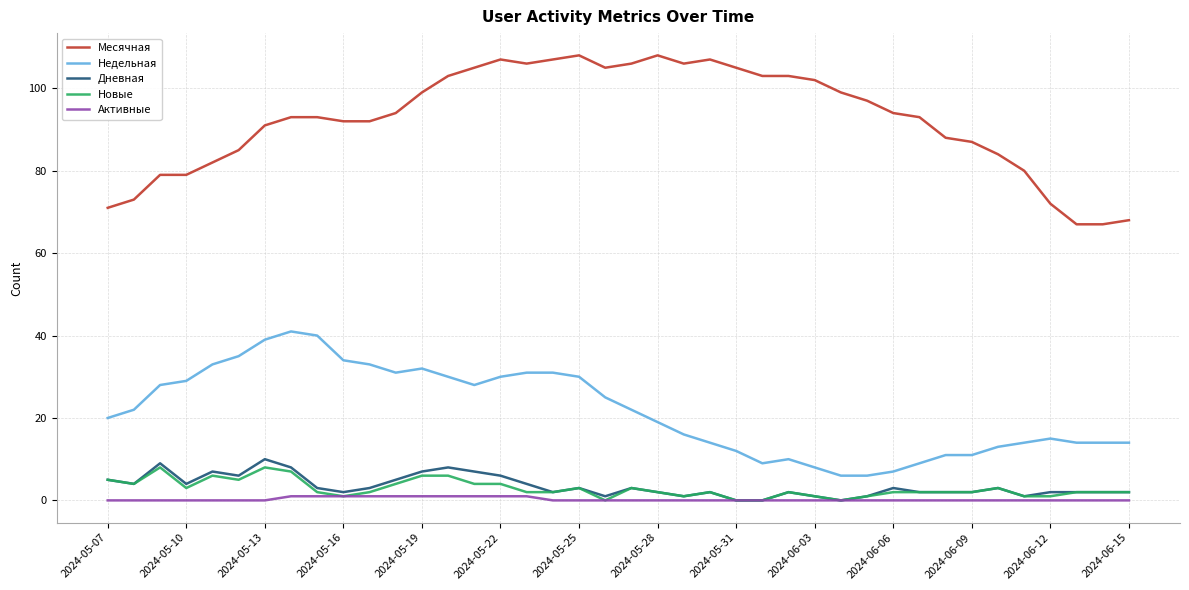

Reading right to left, transcribe all the data shown in this chart.

Месячная: 68	67	67	72	80	84	87	88	93	94	97	99	102	103	103	105	107	106	108	106	105	108	107	106	107	105	103	99	94	92	92	93	93	91	85	82	79	79	73	71
Недельная: 14	14	14	15	14	13	11	11	9	7	6	6	8	10	9	12	14	16	19	22	25	30	31	31	30	28	30	32	31	33	34	40	41	39	35	33	29	28	22	20
Дневная: 2	2	2	2	1	3	2	2	2	3	1	0	1	2	0	0	2	1	2	3	1	3	2	4	6	7	8	7	5	3	2	3	8	10	6	7	4	9	4	5
Новые: 2	2	2	1	1	3	2	2	2	2	1	0	1	2	0	0	2	1	2	3	0	3	2	2	4	4	6	6	4	2	1	2	7	8	5	6	3	8	4	5
Активные: 0	0	0	0	0	0	0	0	0	0	0	0	0	0	0	0	0	0	0	0	0	0	0	1	1	1	1	1	1	1	1	1	1	0	0	0	0	0	0	0